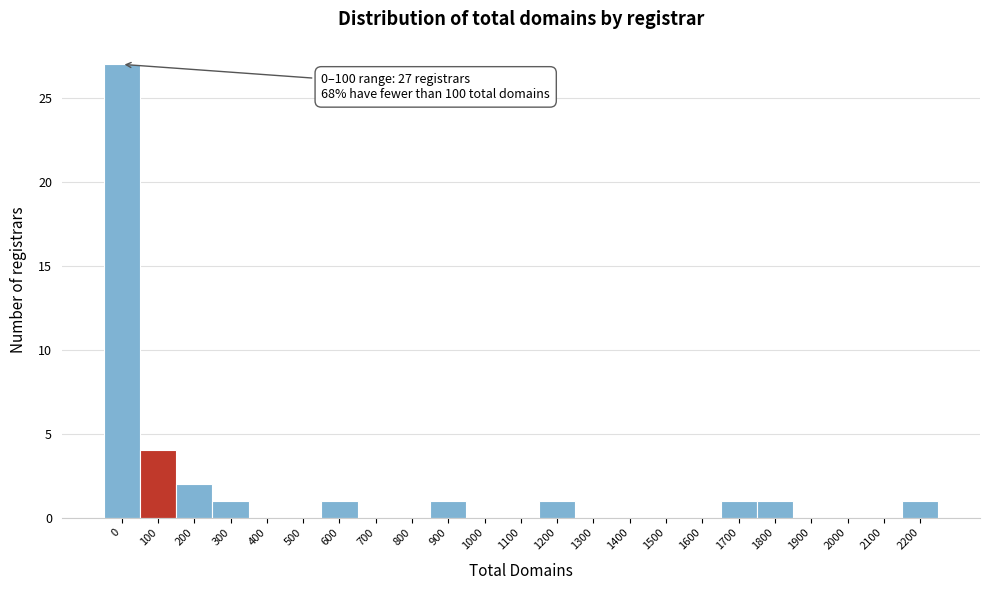

Reading left to right, list all the values displayed in this chart.

0=27	100=4	200=2	300=1	400=0	500=0	600=1	700=0	800=0	900=1	1000=0	1100=0	1200=1	1300=0	1400=0	1500=0	1600=0	1700=1	1800=1	1900=0	2000=0	2100=0	2200=1